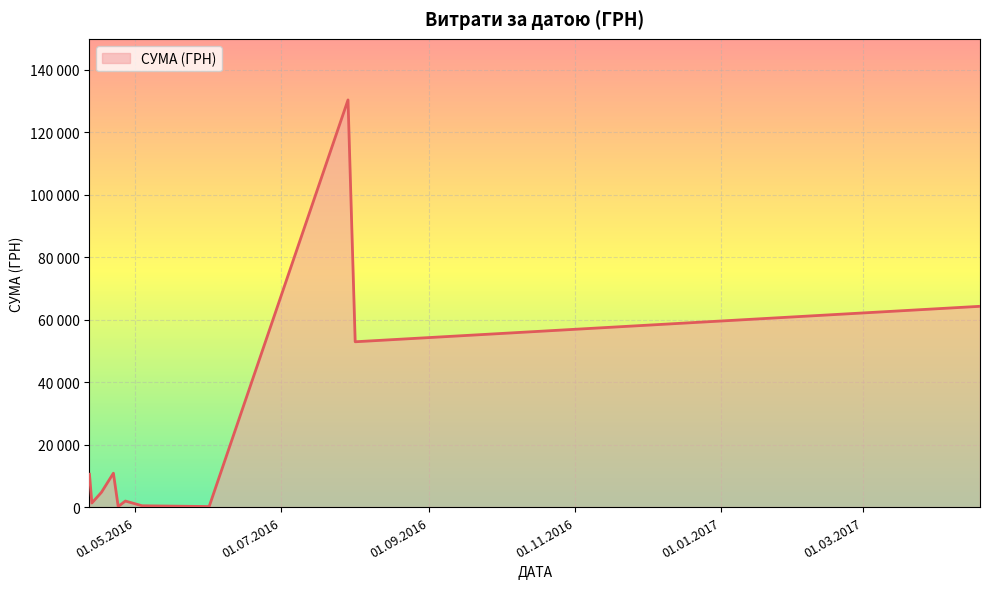

Is this an area chart (filled region under the line)?

Yes